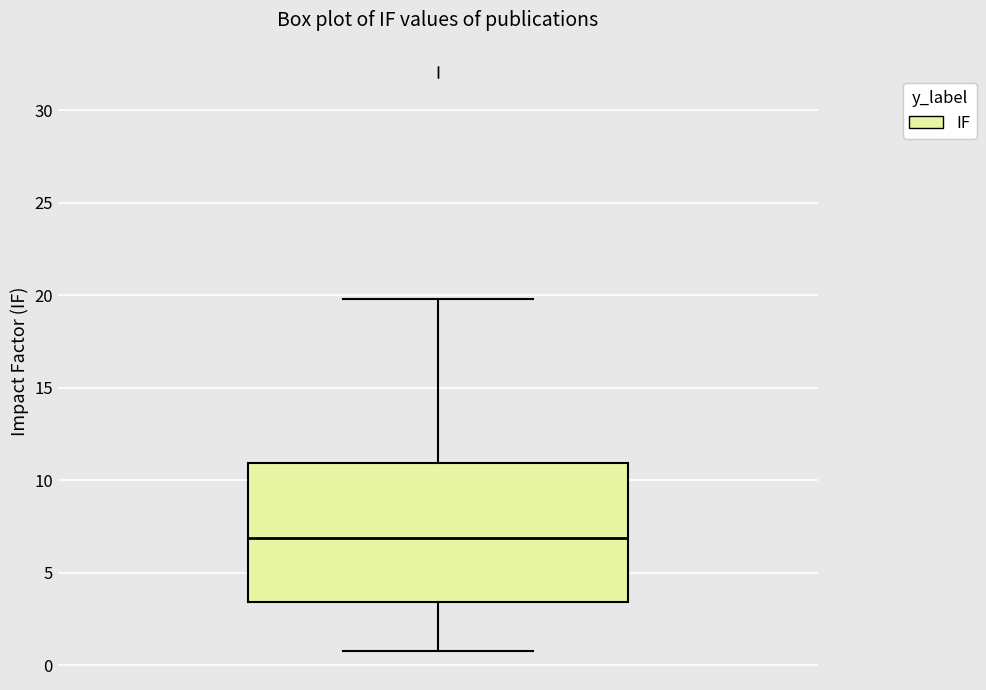

Transcribe this box plot: give where the median line is, the range the box spans, and where the two whiskers end, as read against the y-axis. The values are not printed on the chart, so give them approximately, as read against the axis.

median 7.0, box 3.5 to 11.0, whiskers 1.0 to 20.0